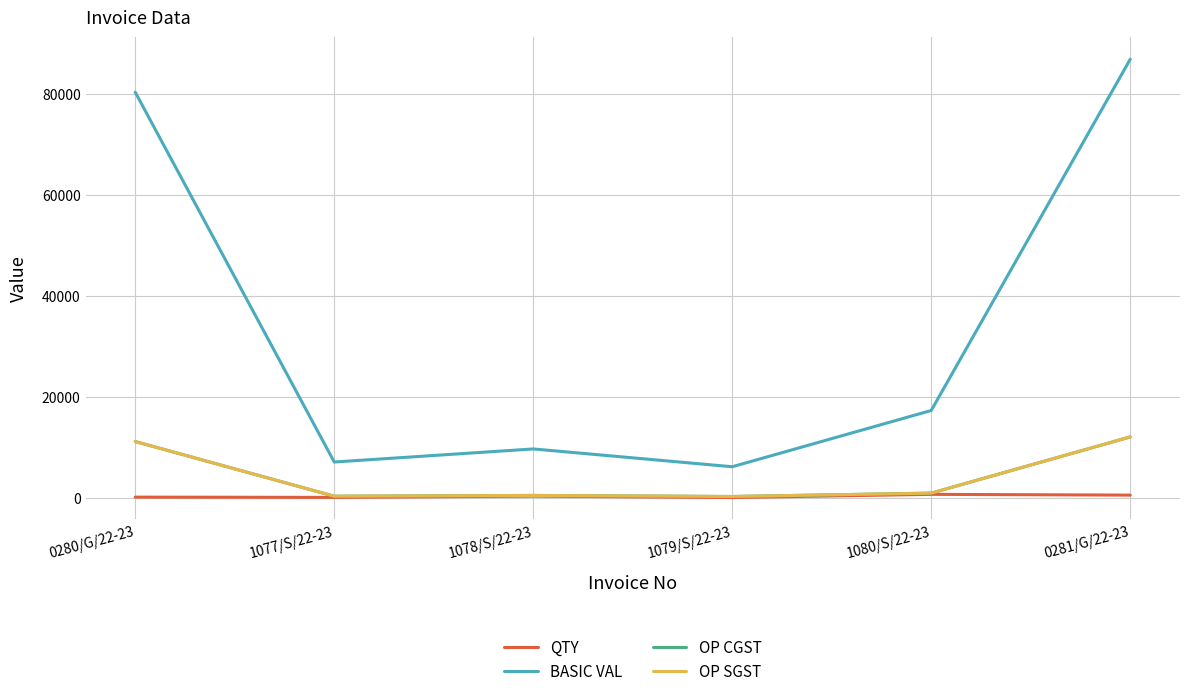

What value does the OP CGST series have at 1079/S/22-23?

375.8